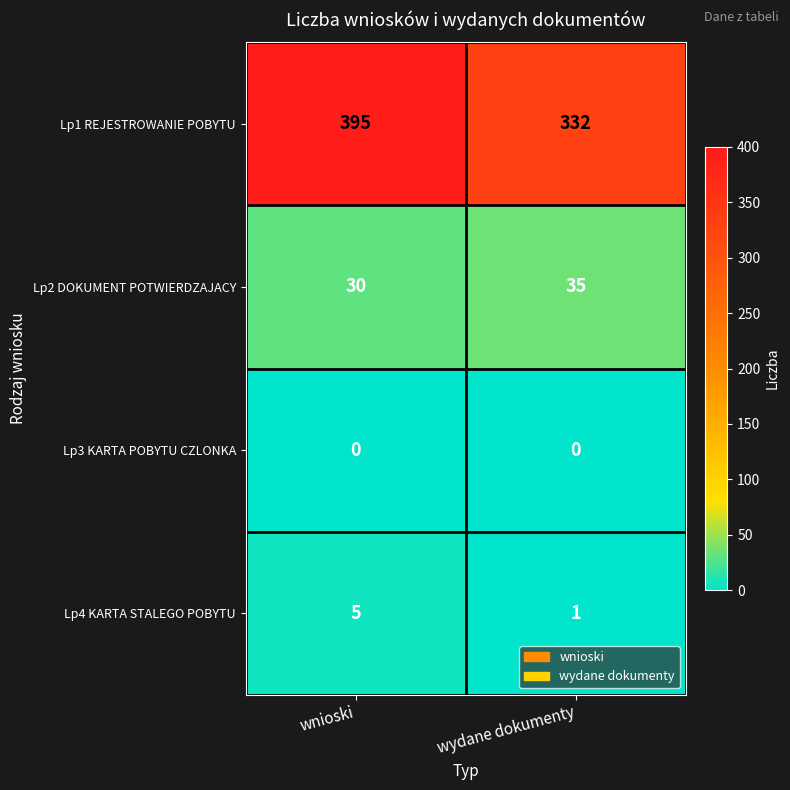

At which category is the sum across all series the highest?

wnioski